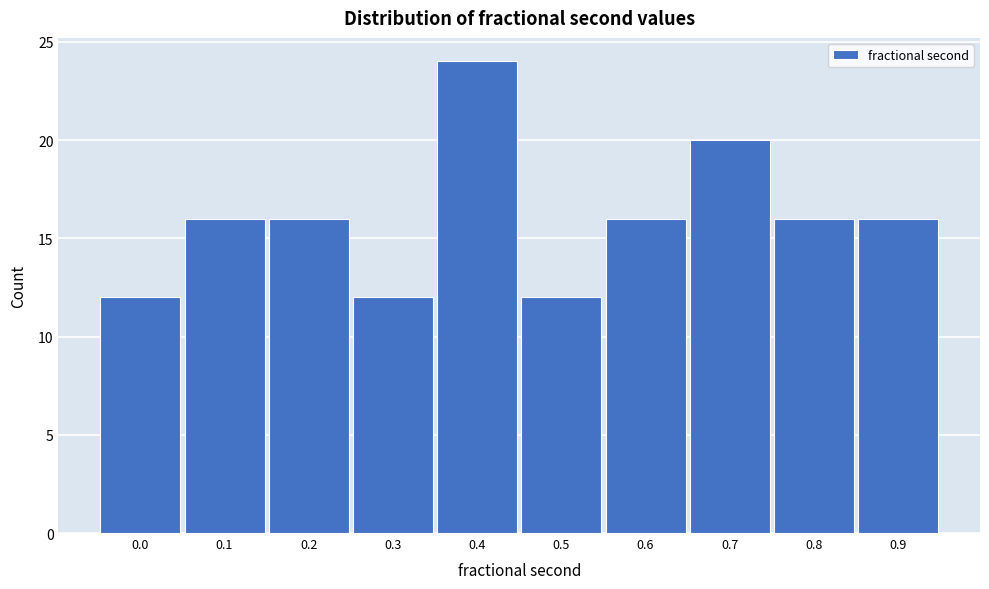

Reading left to right, what are all the values shown in this chart?

12	16	16	12	24	12	16	20	16	16